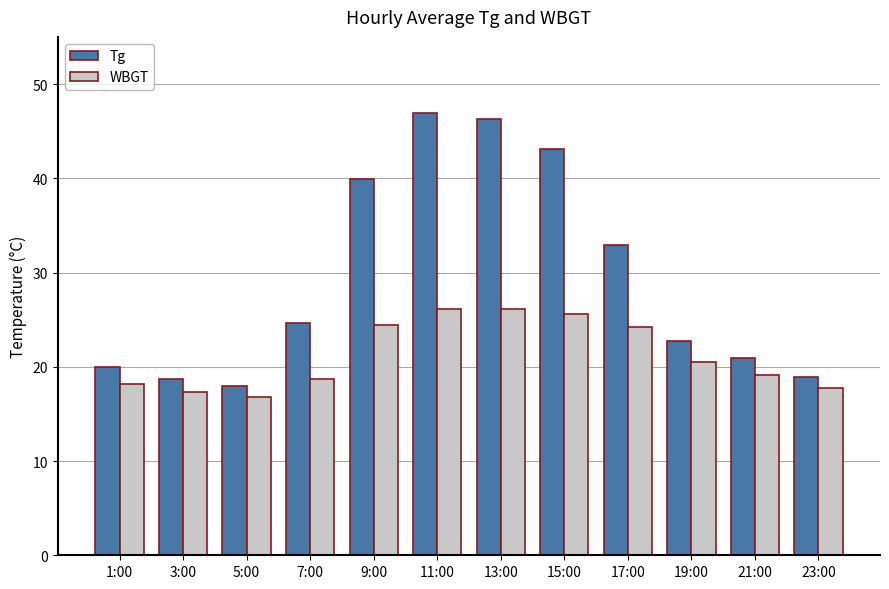

At 9:00, list the series in order from smallest to largest.

WBGT, Tg